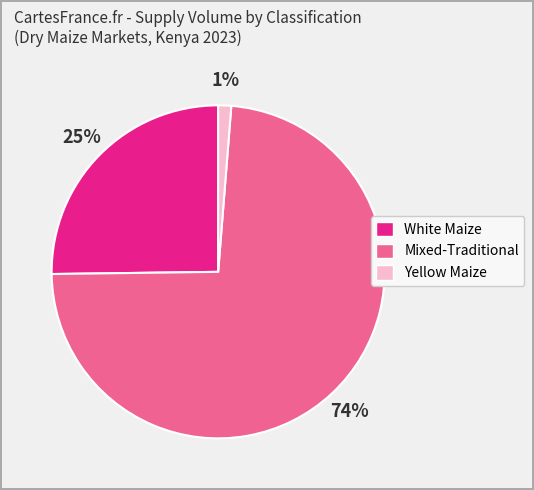

To the nearest percent, what is the average slice percentage?

33%